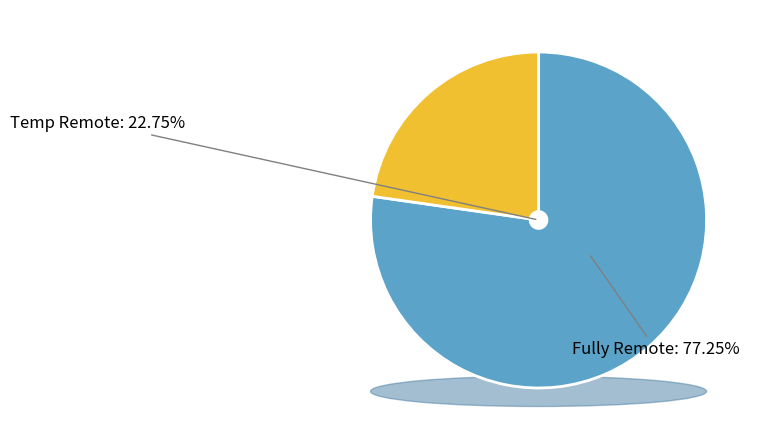

True or false: 54 accounts for 10% of the total.

False